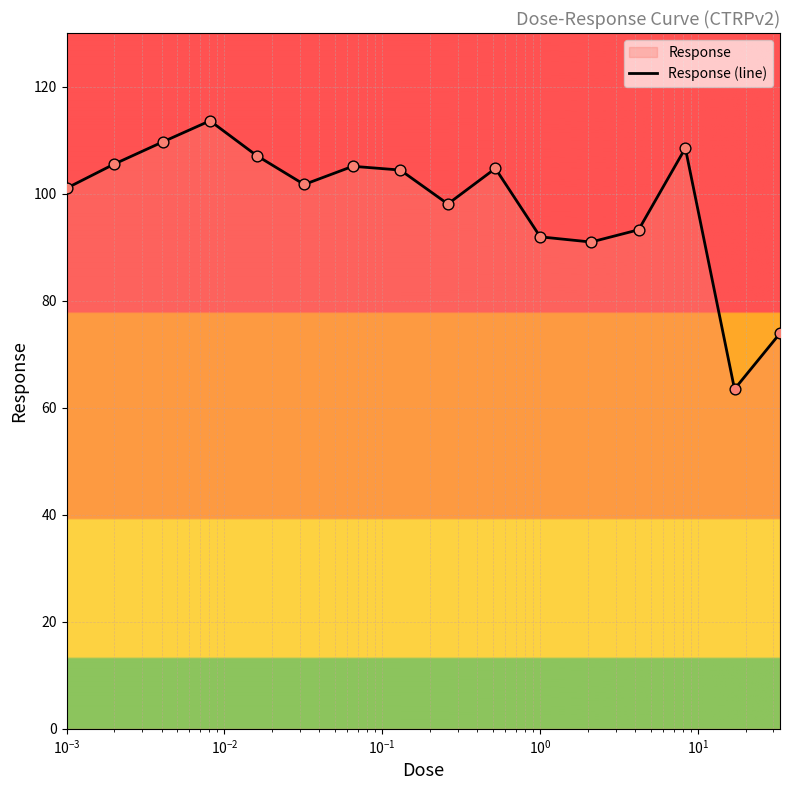

What is the maximum value shown in the chart?

113.6